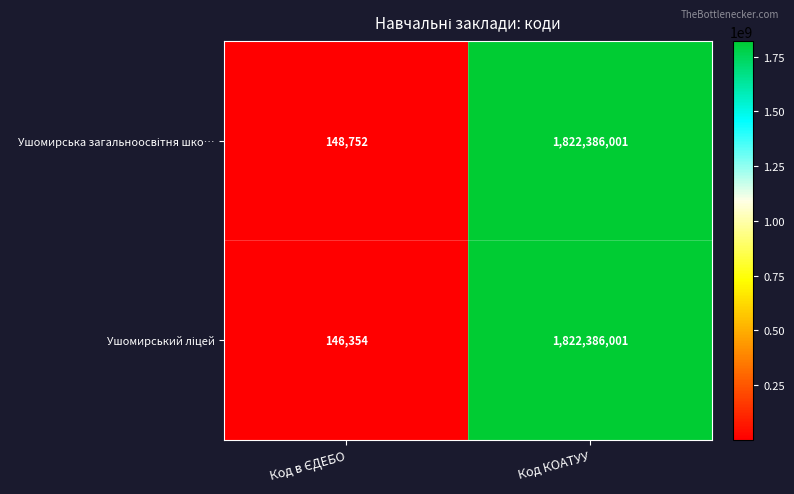

At which category is the sum across all series the highest?

Код КОАТУУ